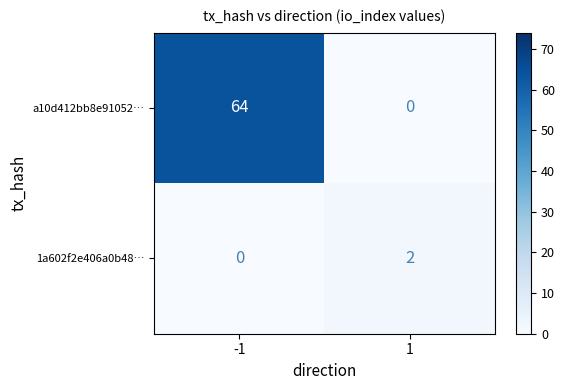

Is it true that 1a602f2e406a0b48… equals 3 at 1?

False